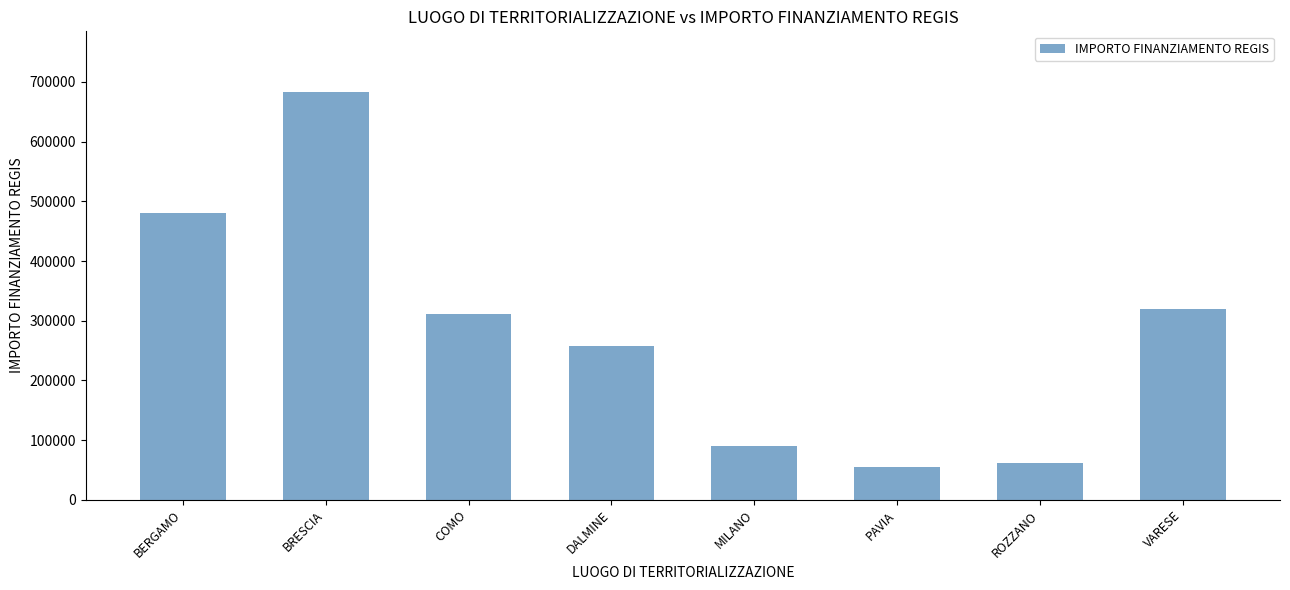

Are the bars grouped side by side (vs. stacked)?

No